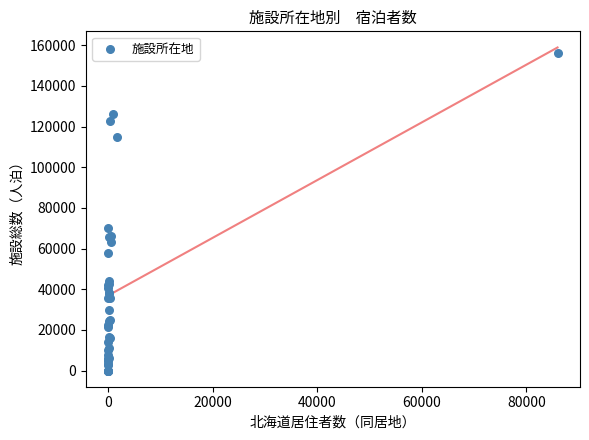

What Y value in the scatter plot is closest to 77994?

69955